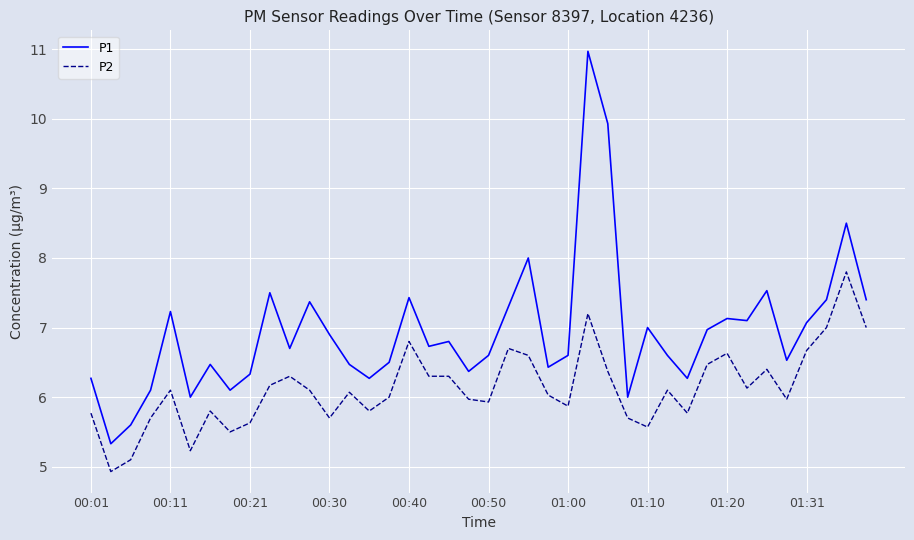

List the series in order of their peak value, lowest first.

P2, P1